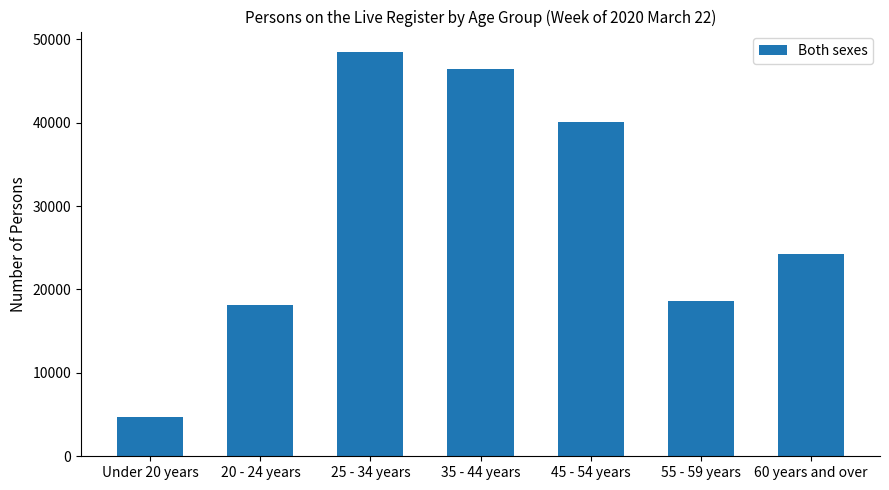

What is the difference between the values at 45 - 54 years and 55 - 59 years?

21488